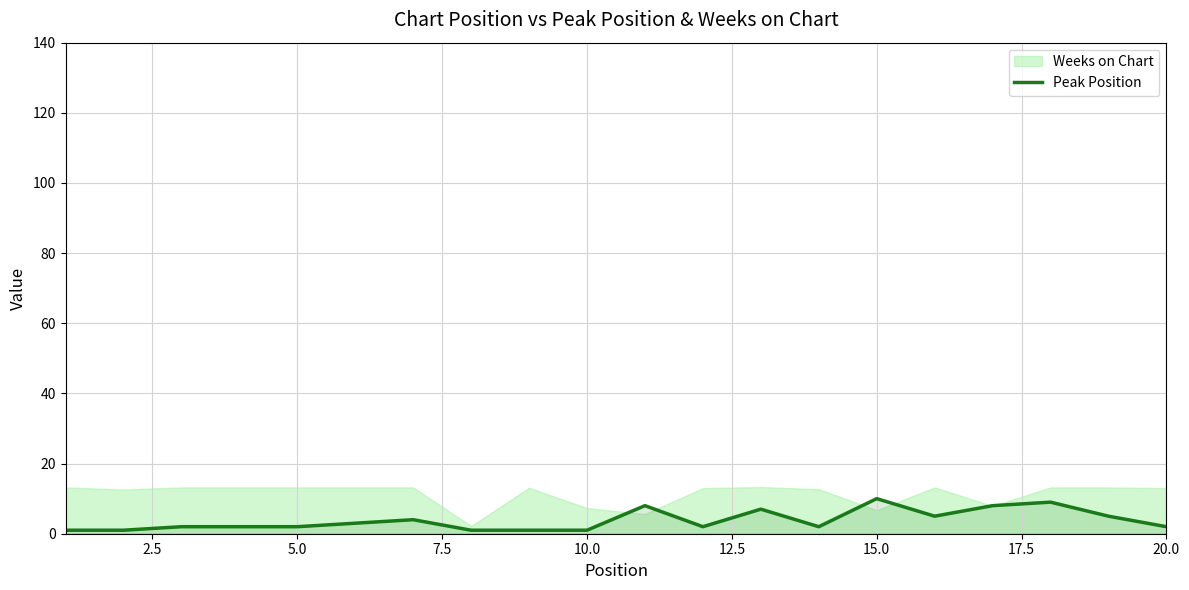

What is the maximum value for Peak Position?

10